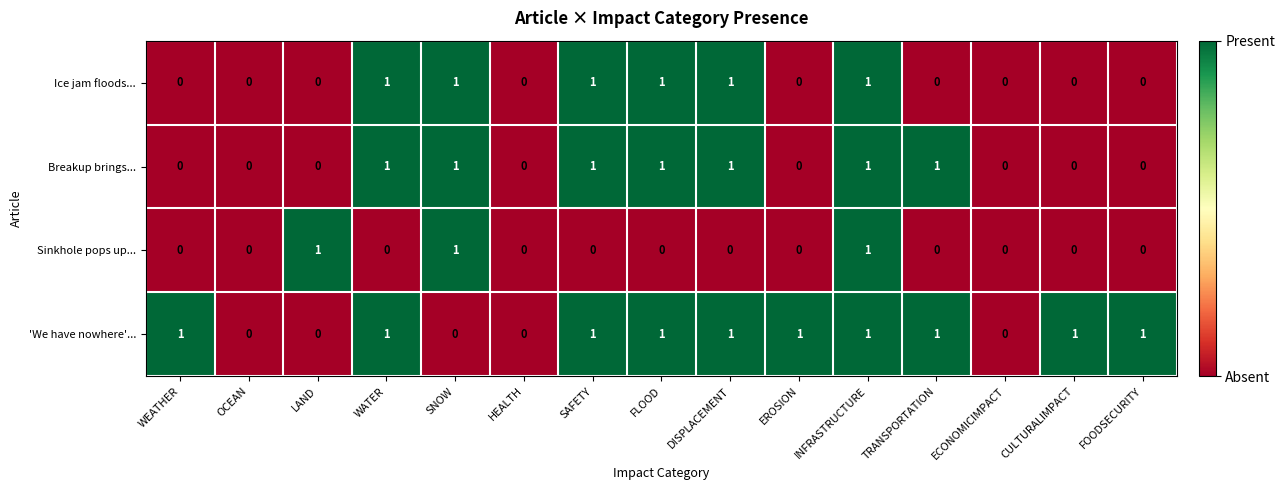

Which series changed the most between WATER and TRANSPORTATION?

Ice jam floods...